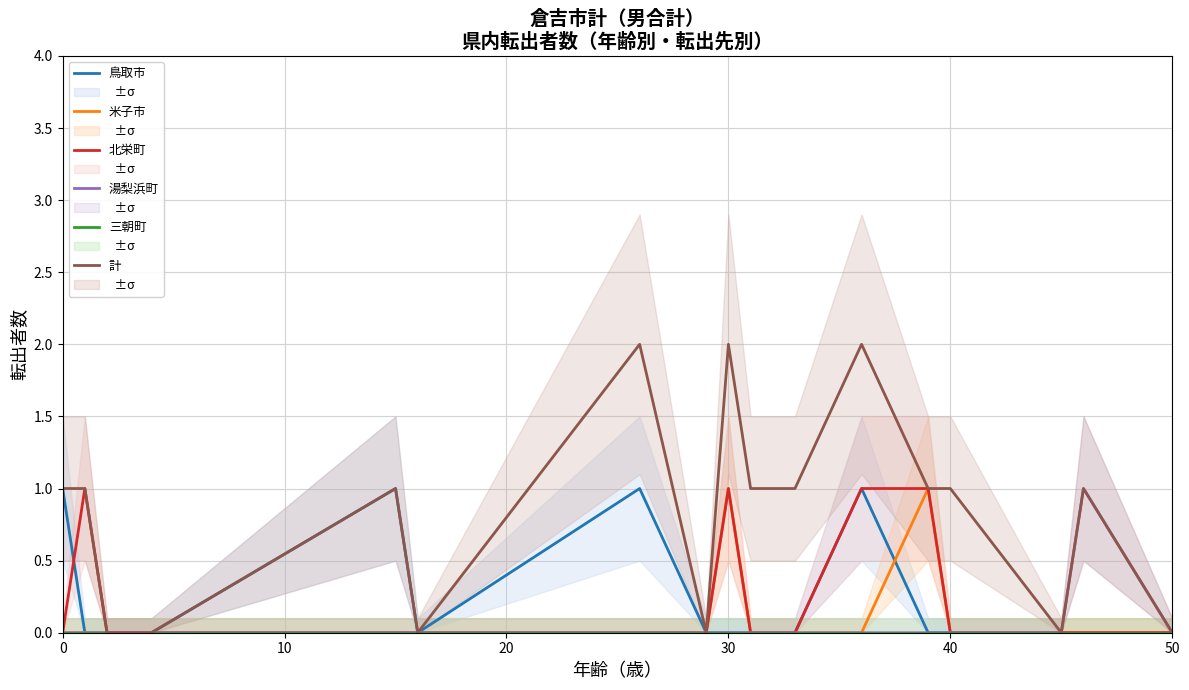

The 米子市 series shows 2 at 30. True or false?

False